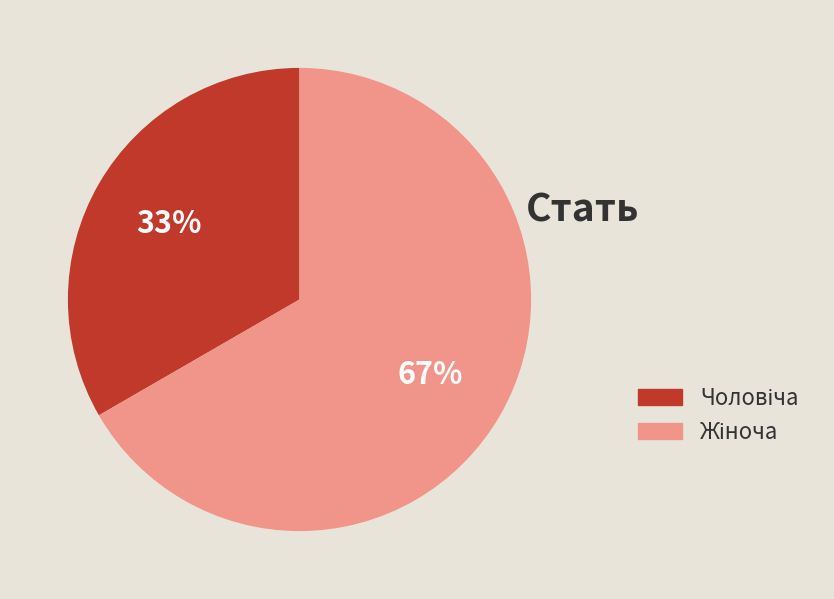

Is there a majority slice in this chart?

Yes